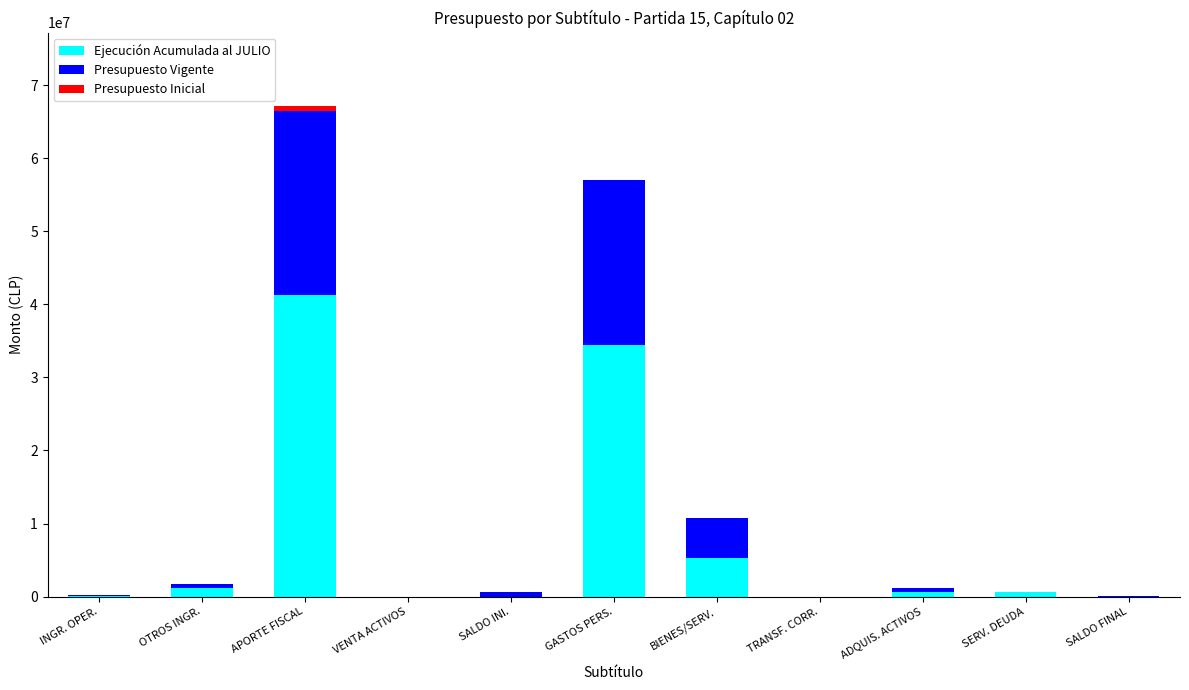

List the series in order of their peak value, highest first.

Ejecución Acumulada al JULIO, Presupuesto Vigente, Presupuesto Inicial